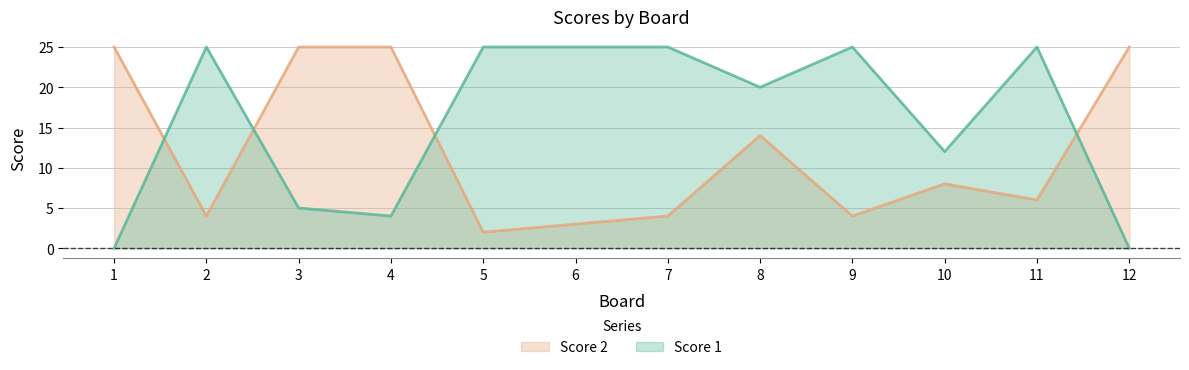

What are all the series names shown in the legend?

Score 2, Score 1